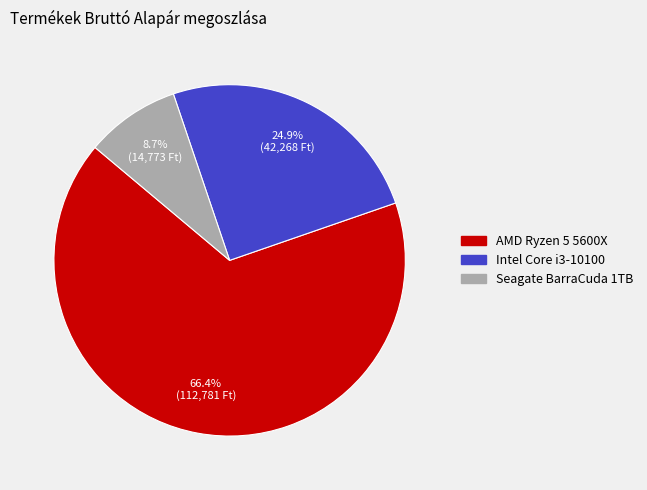

Does any single category account for the majority?

Yes